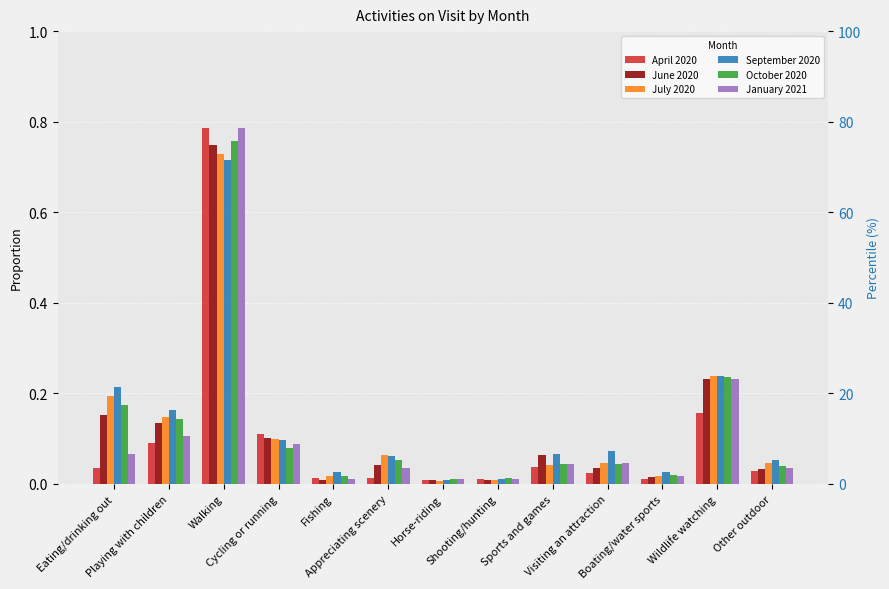

What position from the left is Appreciating scenery?

6